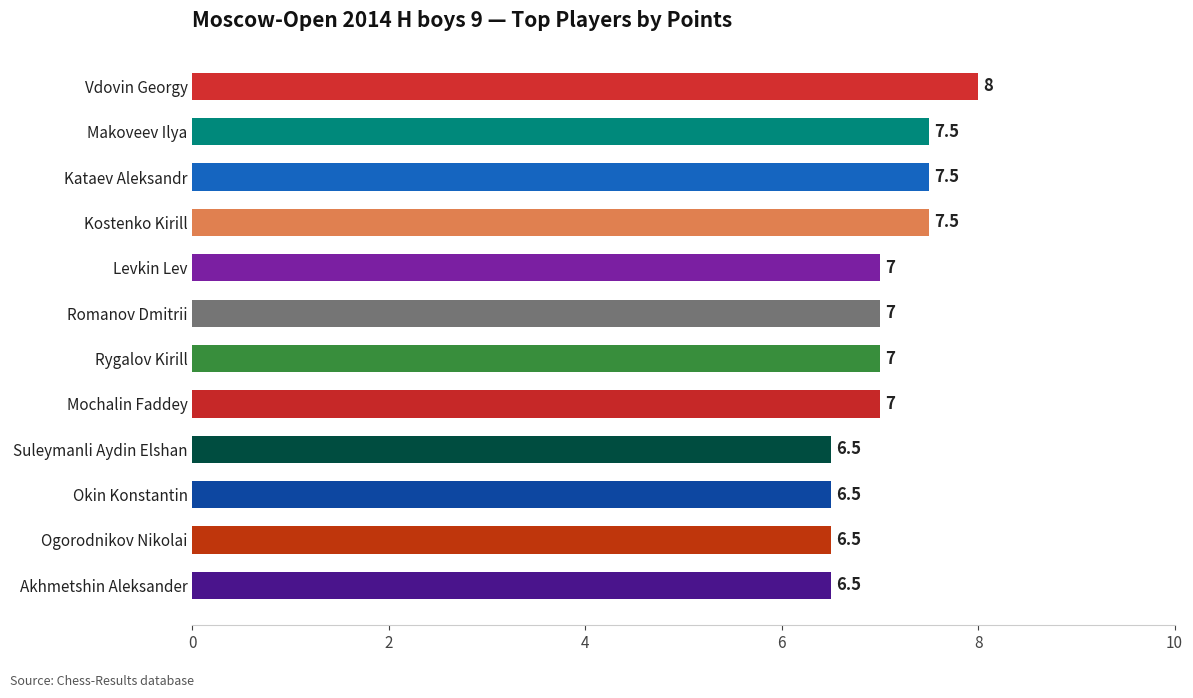

How many data points are less than 7?

4